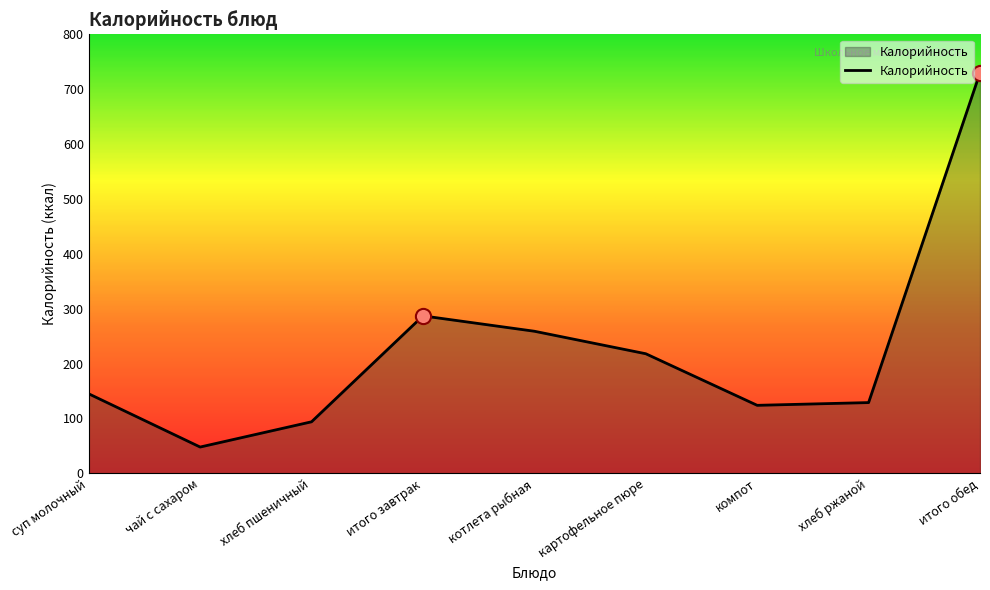

Between суп молочный and компот, which is larger?

суп молочный